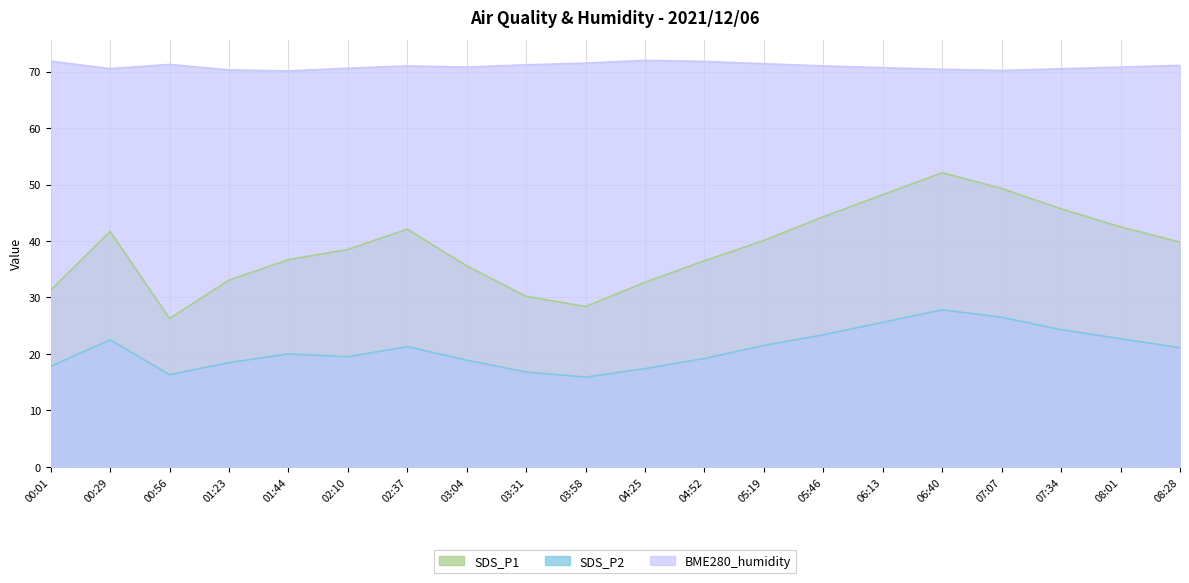

What position from the left is 05:46?

14